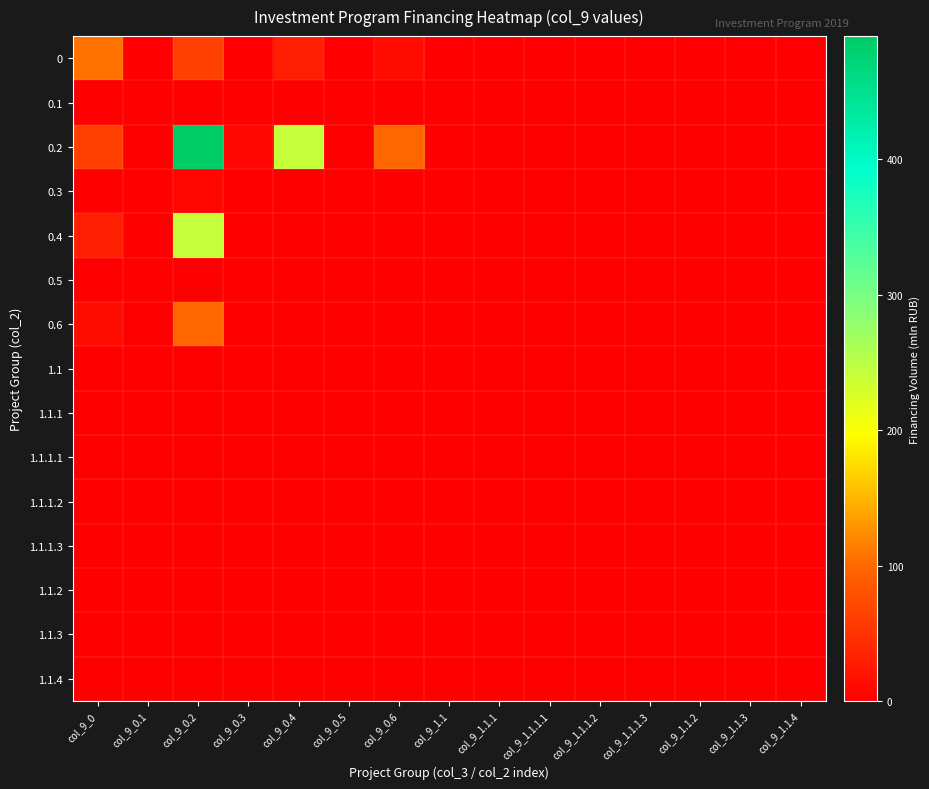

Which series has the largest total across all categories?

0.2